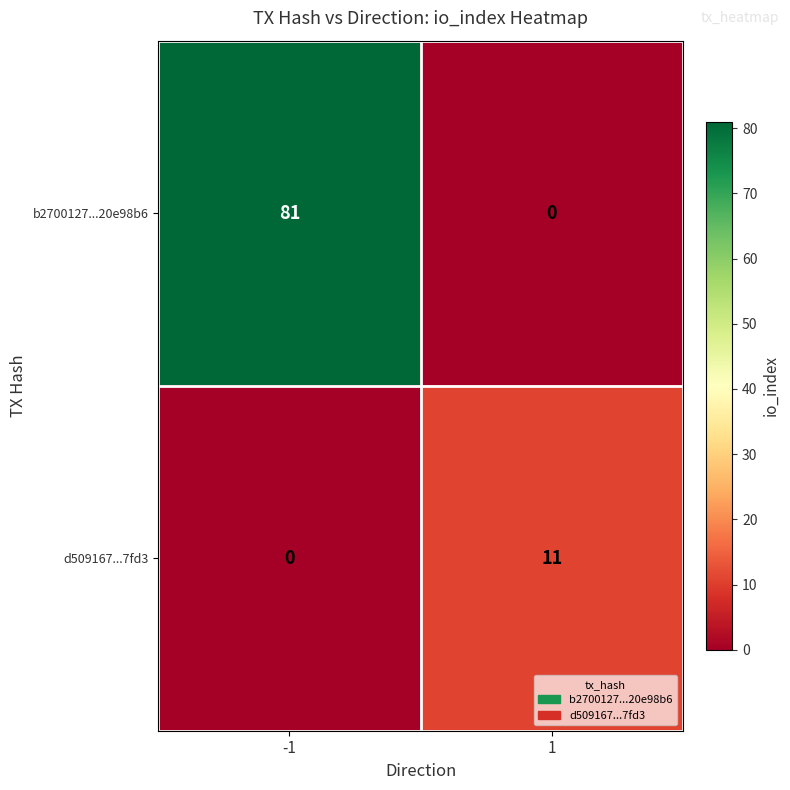

The value of d509167...7fd3 at 1 is 11. True or false?

True